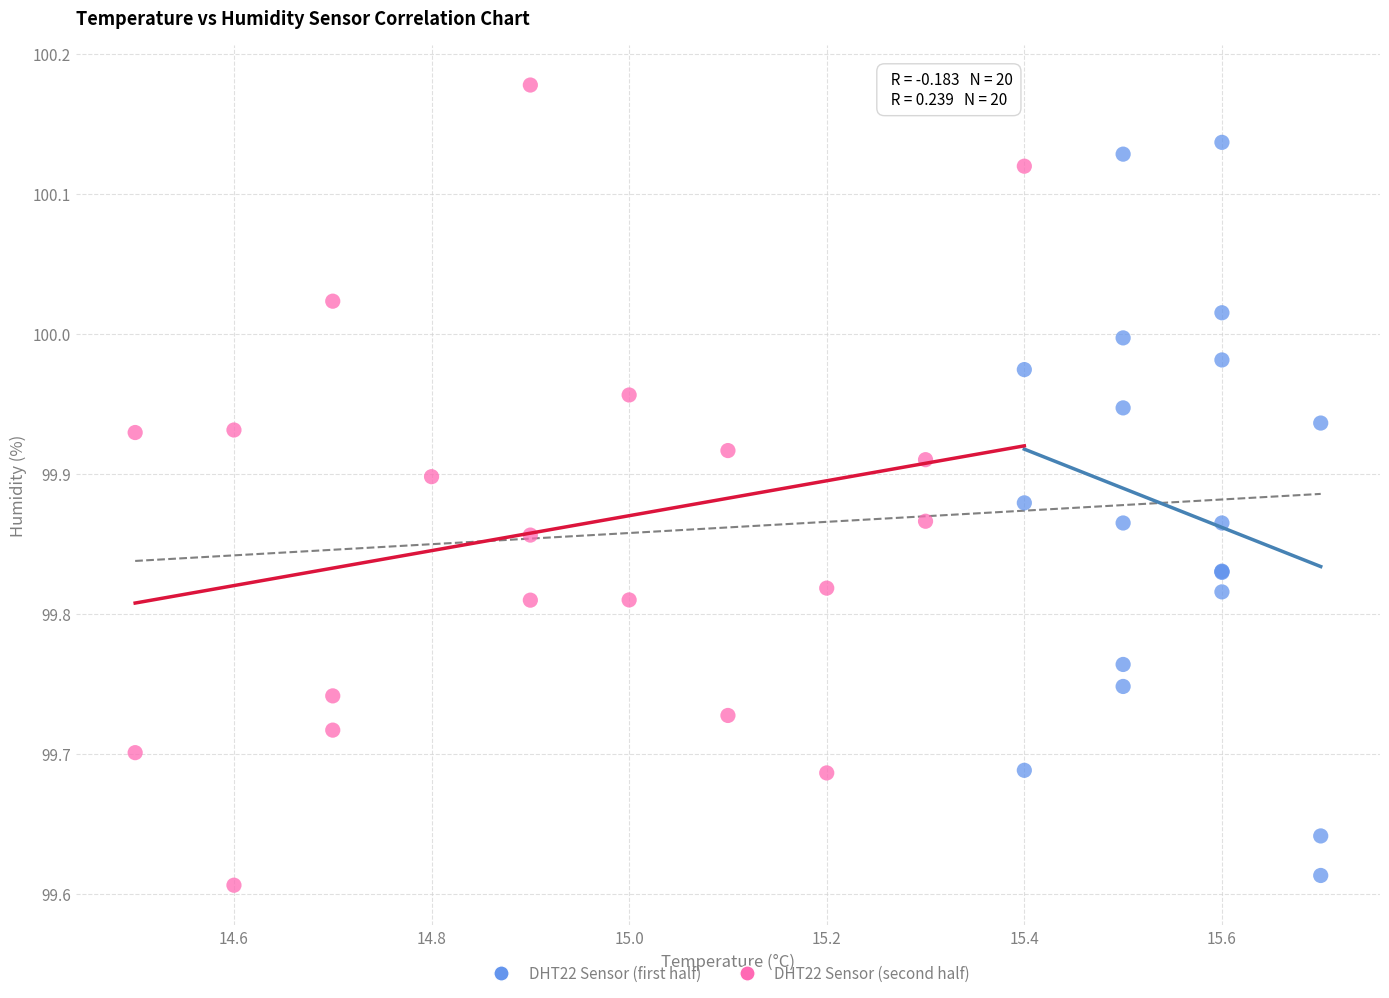

Which series reaches the maximum Y coordinate?

DHT22 Sensor (second half)